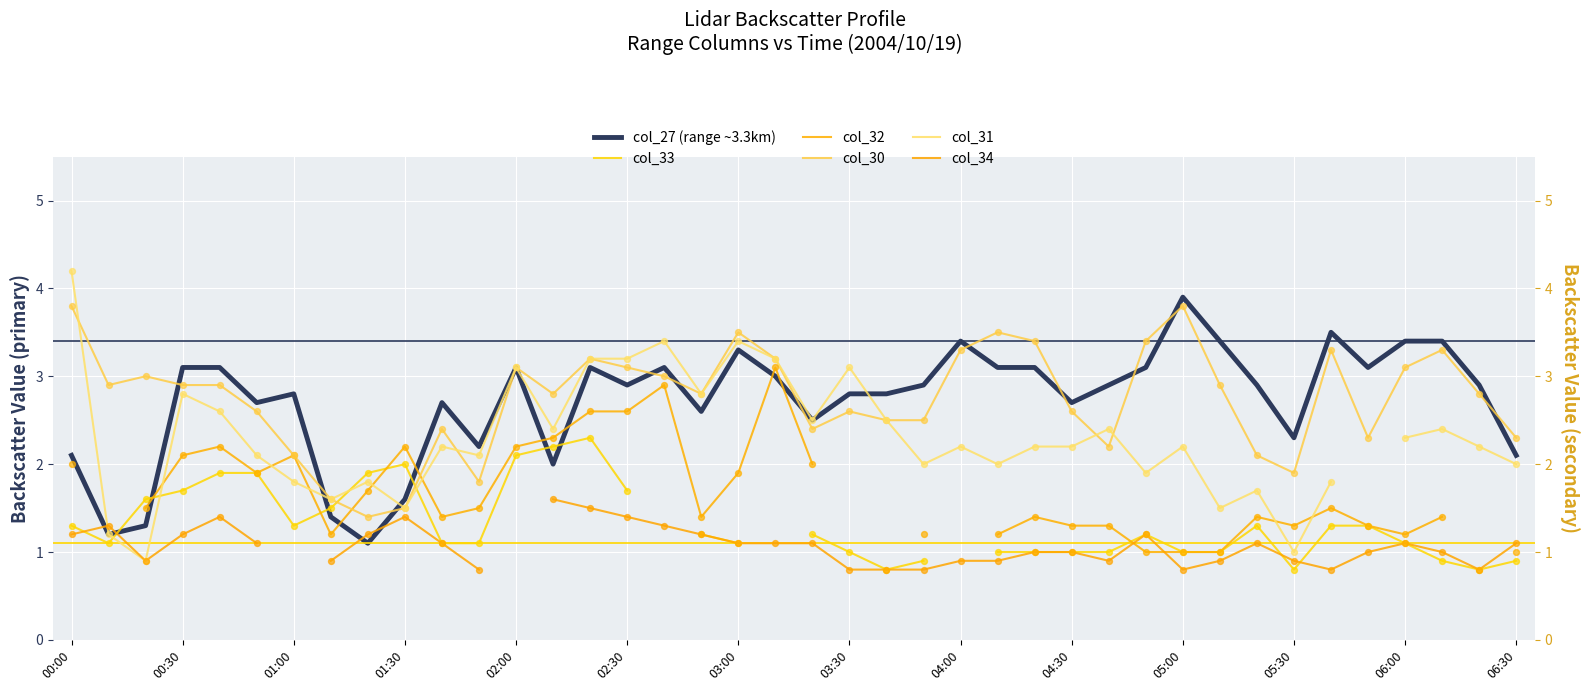

What is the maximum value for col_27 (range ~3.3km)?

3.9